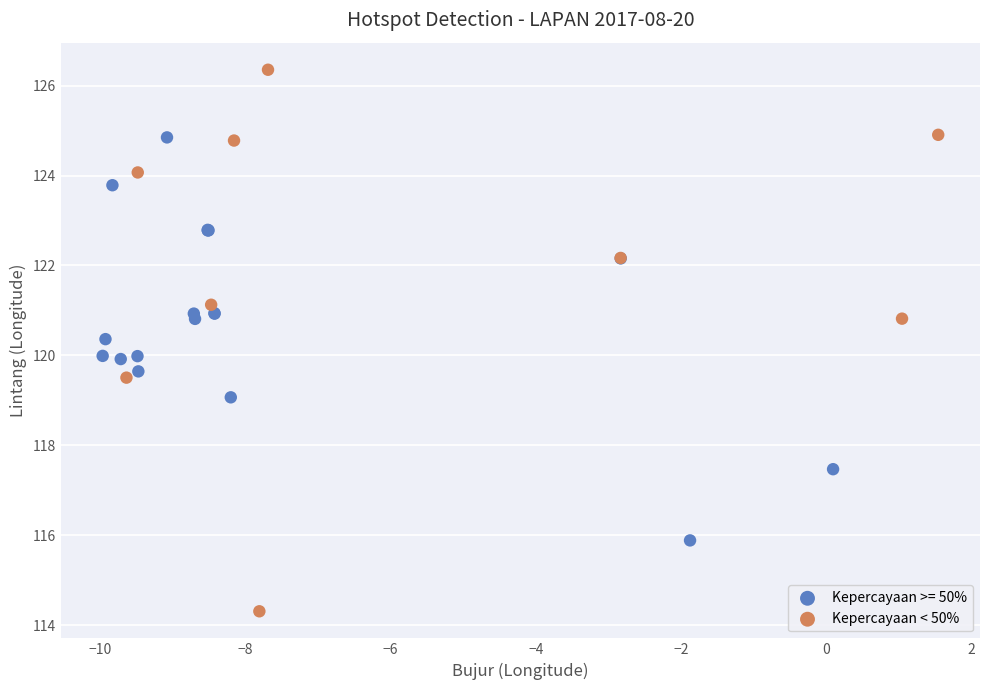

Which series reaches the maximum Y coordinate?

Kepercayaan < 50%